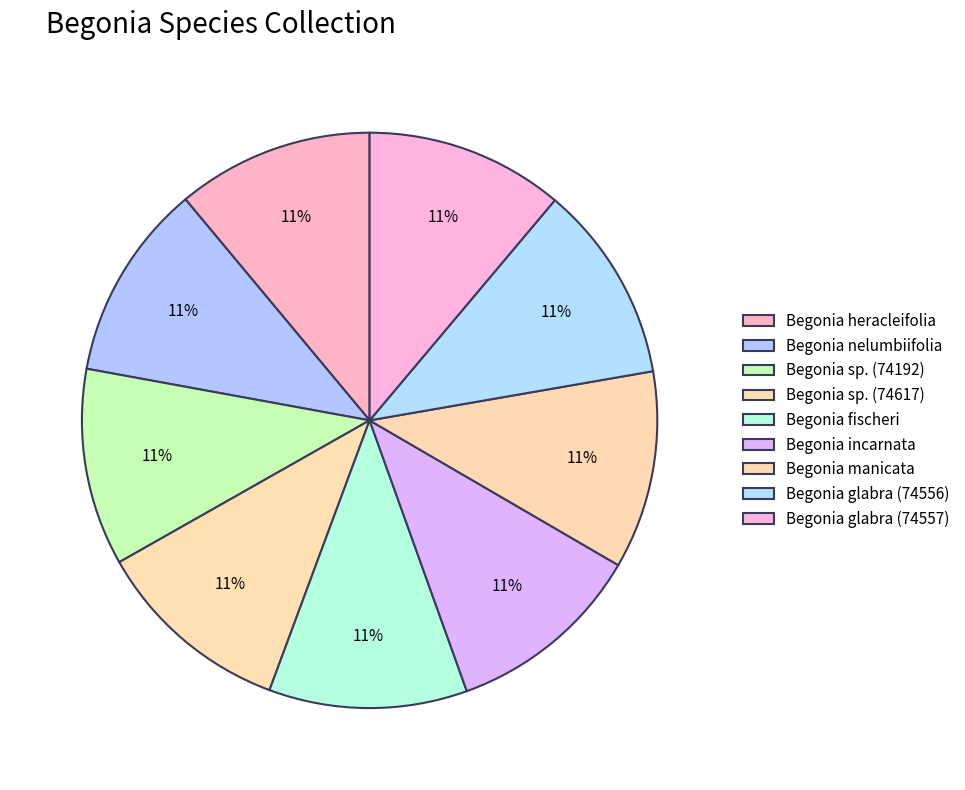

What percentage is the Begonia manicata slice, to the nearest percent?

11%